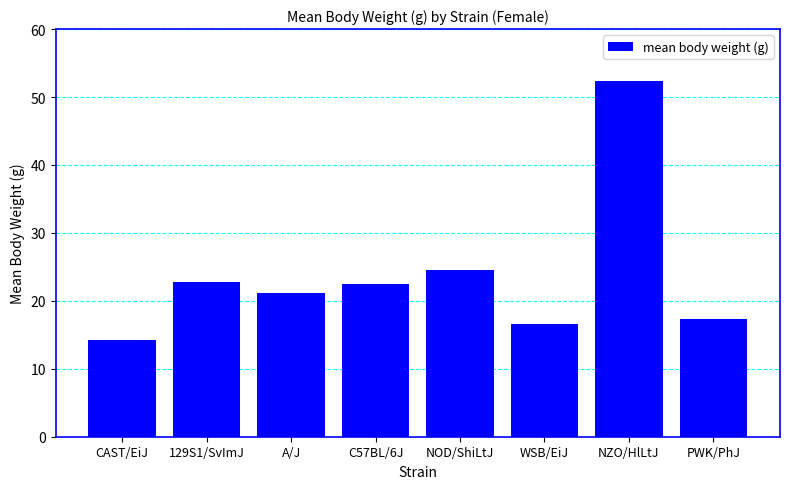

What is the greatest value displayed?

52.4